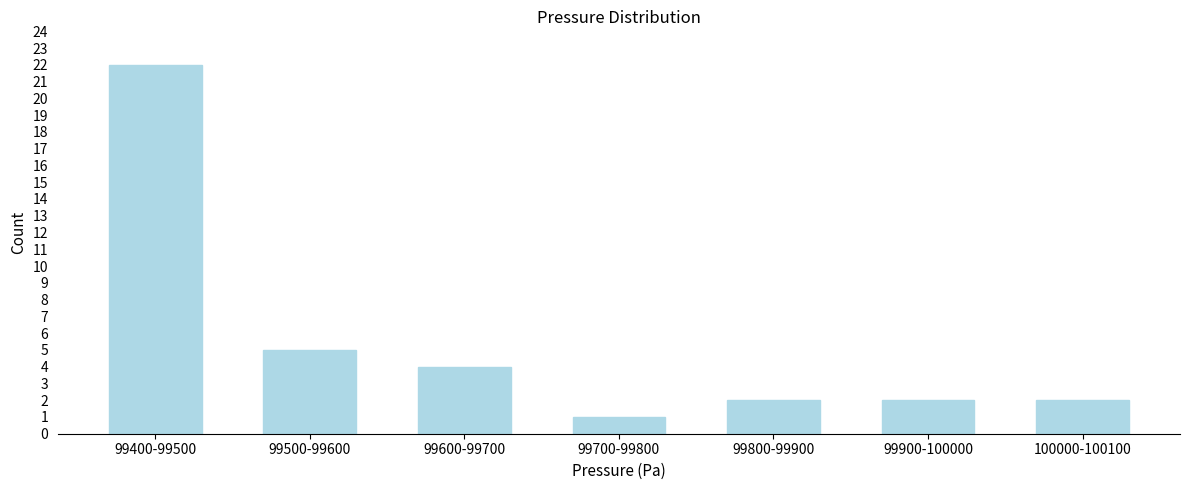

Reading left to right, what are all the values shown in this chart?

22	5	4	1	2	2	2